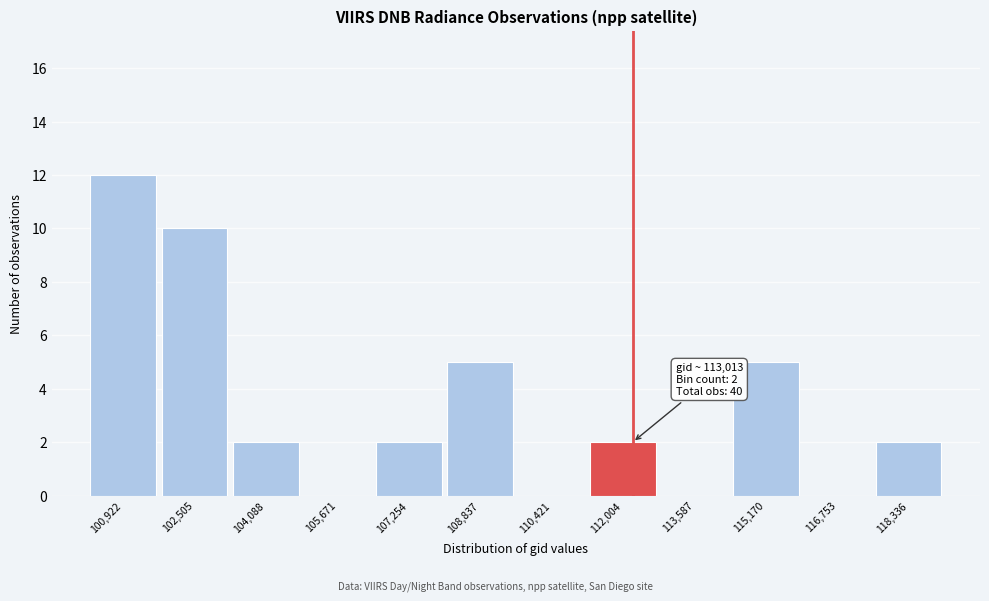

Reading left to right, transcribe all the data shown in this chart.

100,922=12	102,505=10	104,088=2	105,671=0	107,254=2	108,837=5	110,421=0	112,004=2	113,587=0	115,170=5	116,753=0	118,336=2